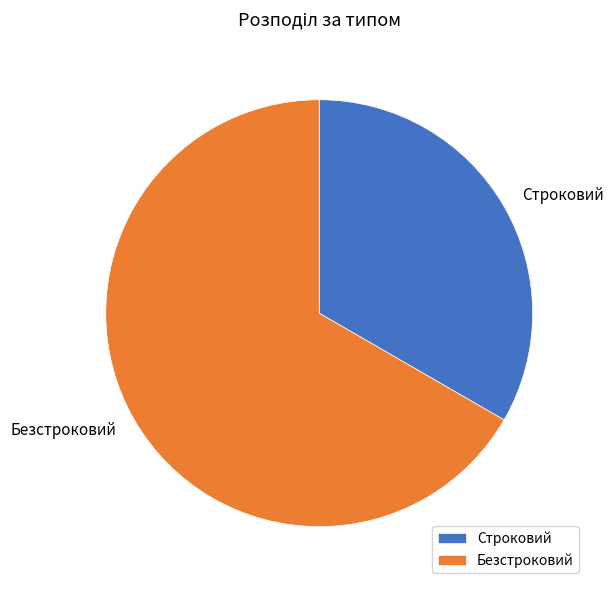

Is the sum of Безстроковий and Строковий greater than half?

Yes